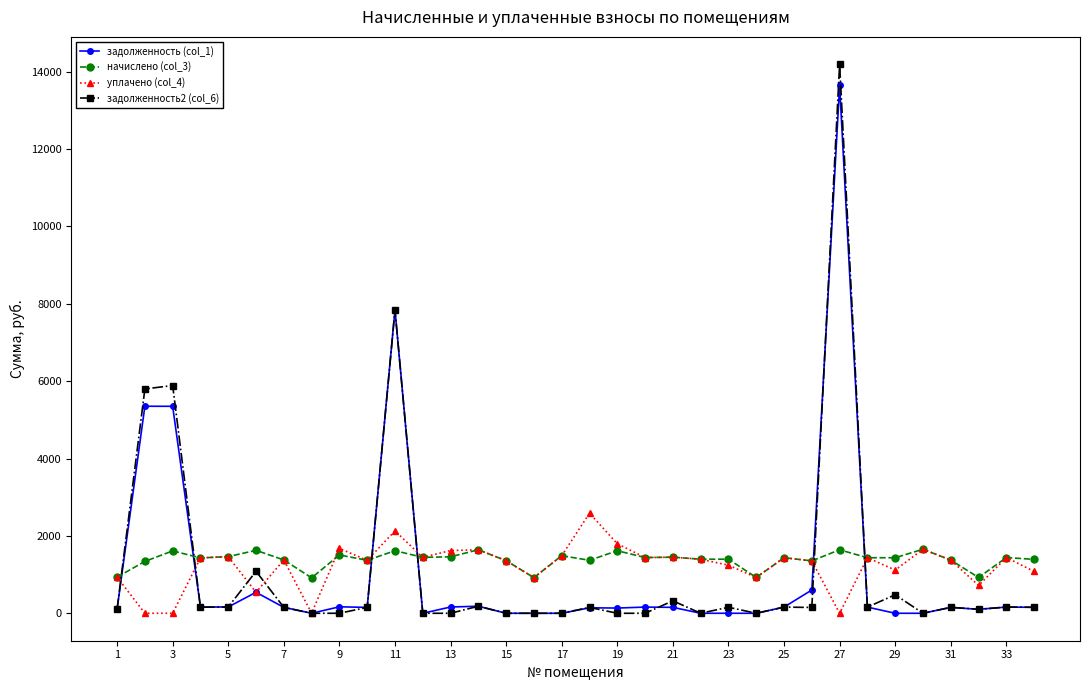

True or false: задолженность2 (col_6) has more than 2 interior local peaks.

True